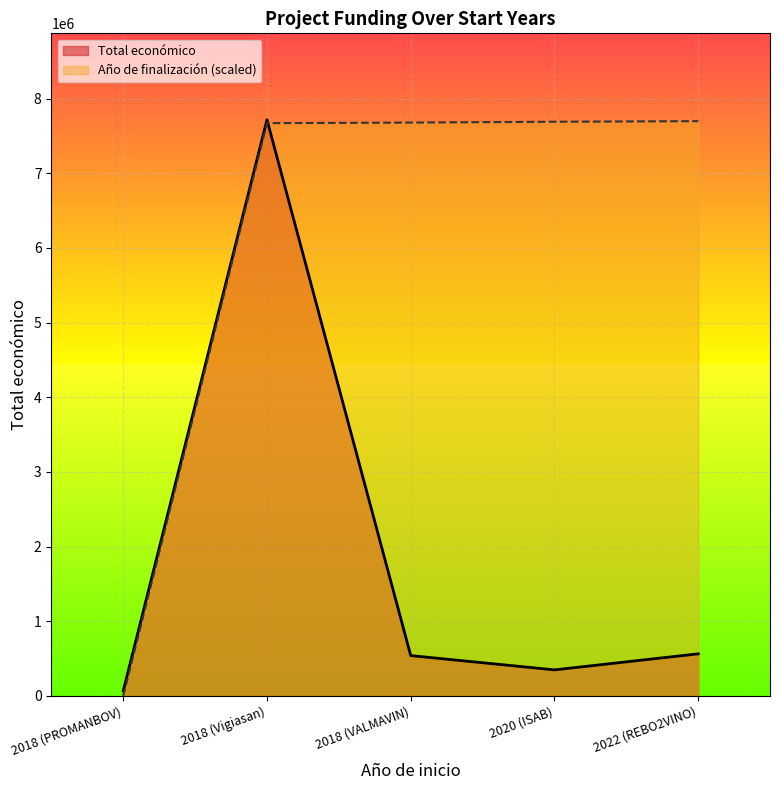

What is the spread (max minus min) of values at 2020 (ISAB)?

7341717.1